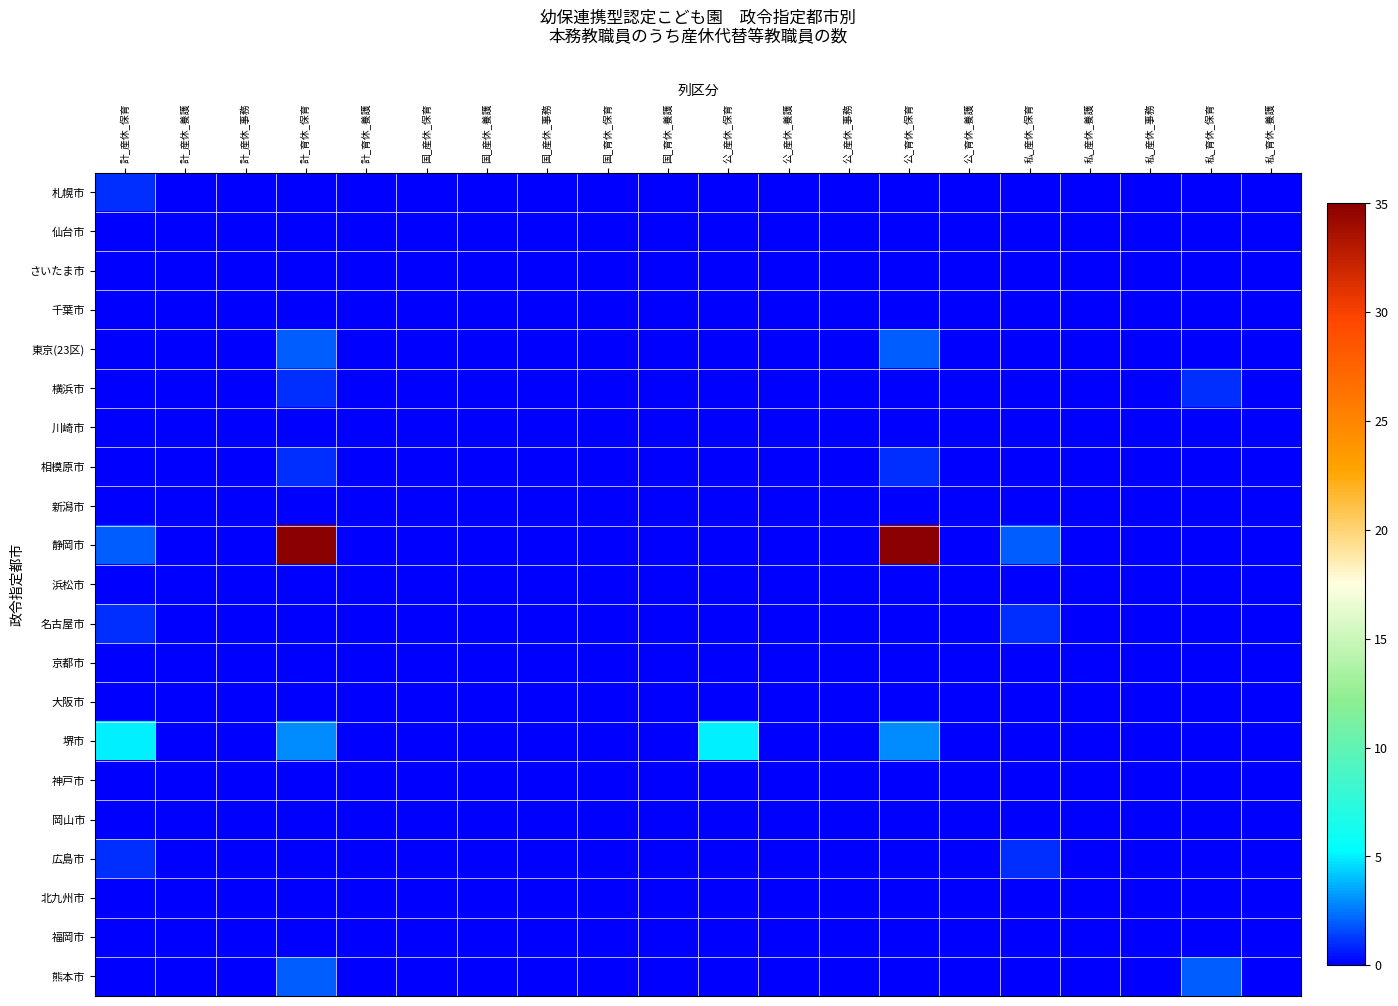

Which series has the largest range (max minus min)?

静岡市